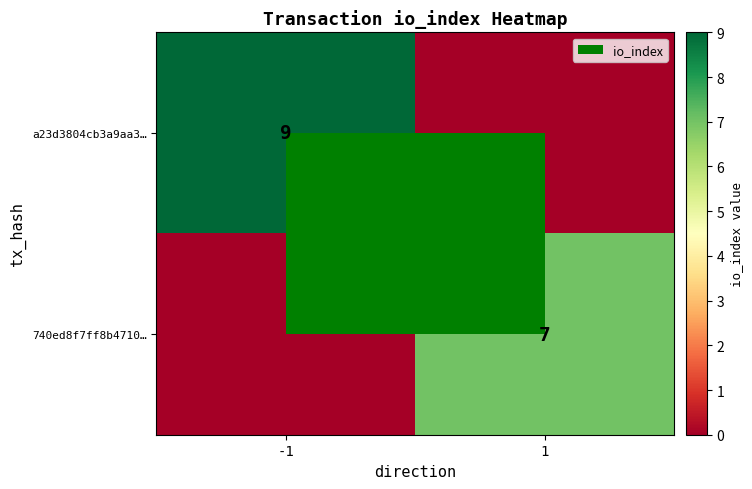

What is the difference between the highest and lowest values at 1?

7